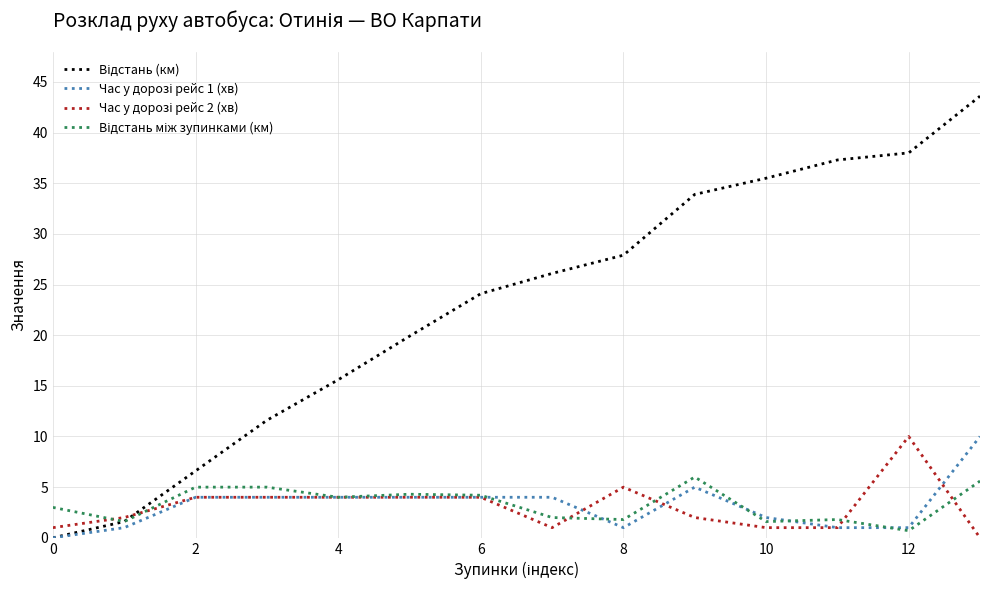

What is the greatest value displayed?

43.6